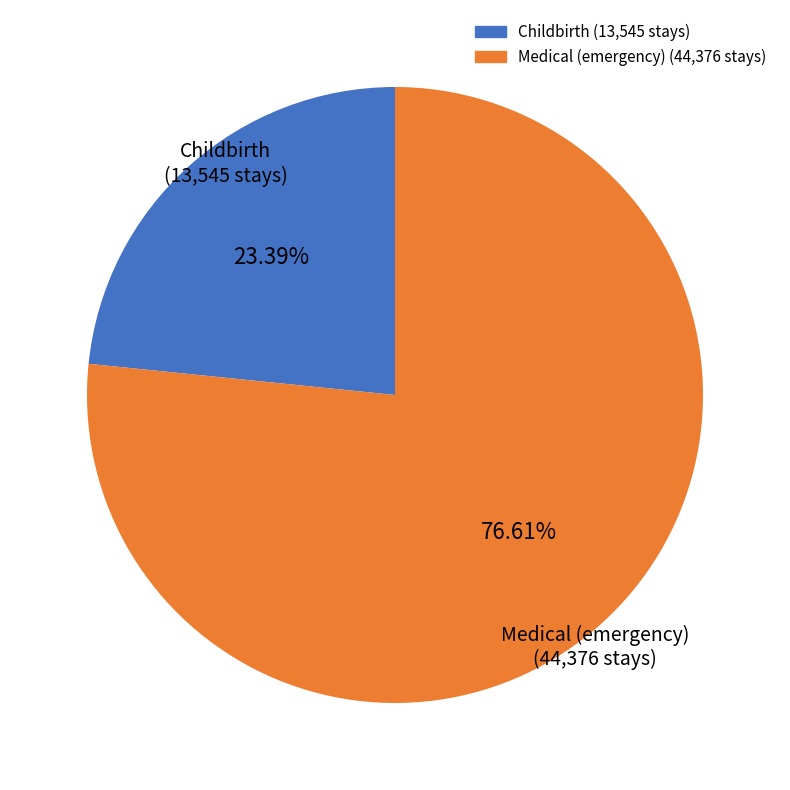

Is there any slice that represents more than half of the pie?

Yes